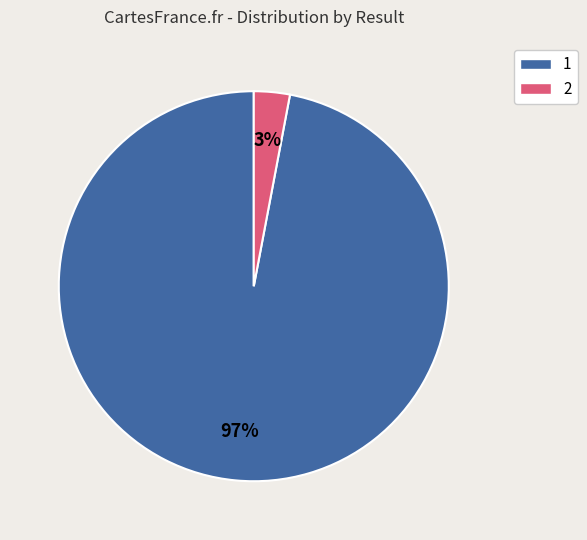

The 1 slice represents 97% of the pie. True or false?

True